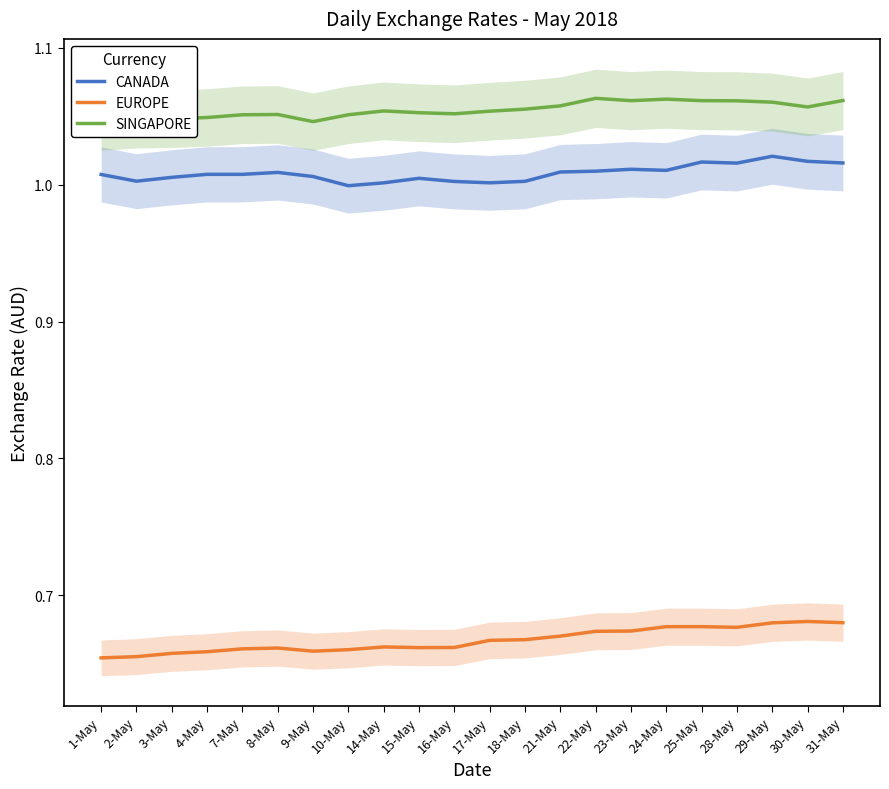

Where is the first local maximum for EUROPE?

8-May